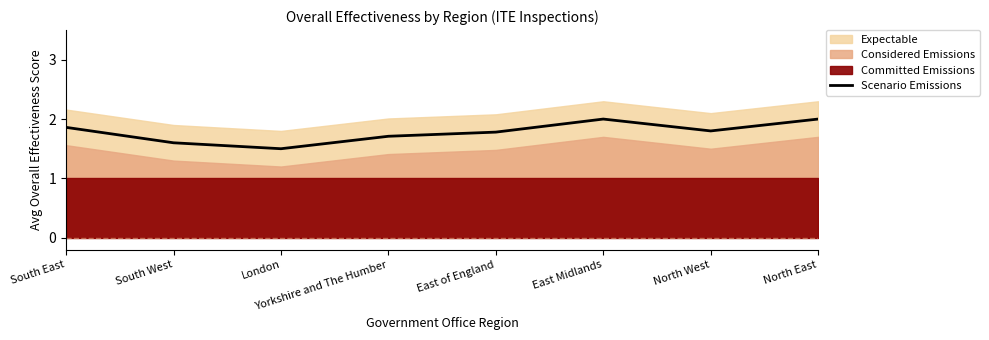

Which label corresponds to the smallest value in the chart?

London